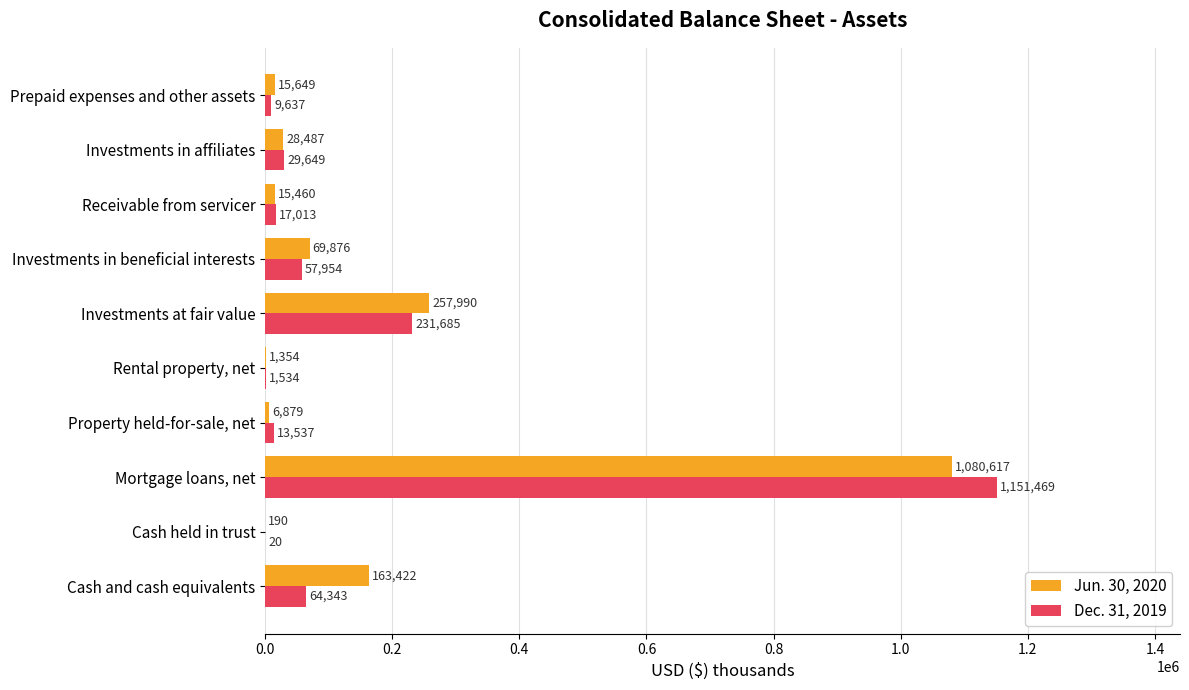

Where is Dec. 31, 2019 nearest to the value 575744?

Investments at fair value